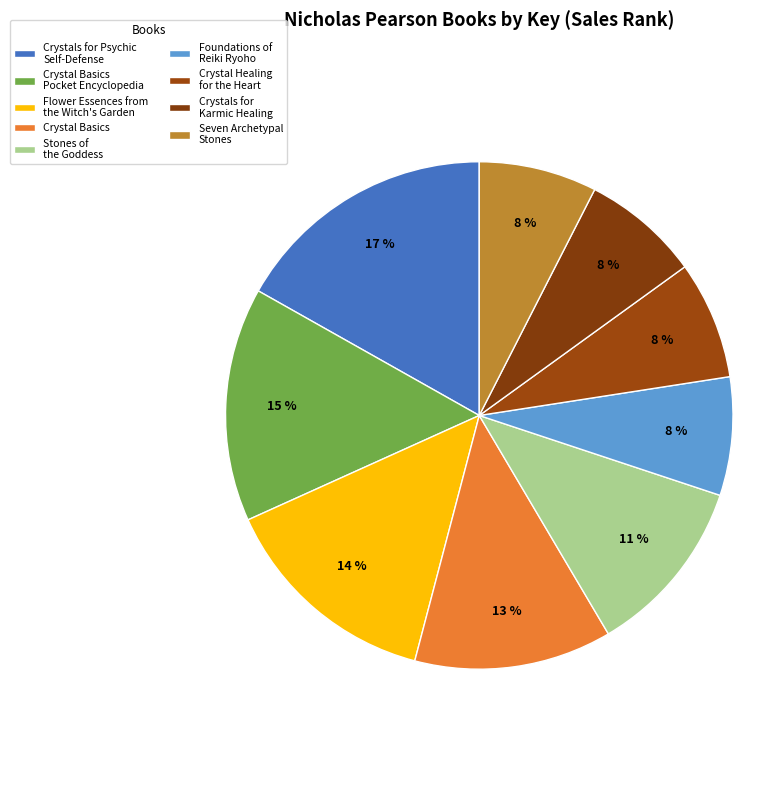

Which slice is the largest?

Crystals for Psychic Self-Defense